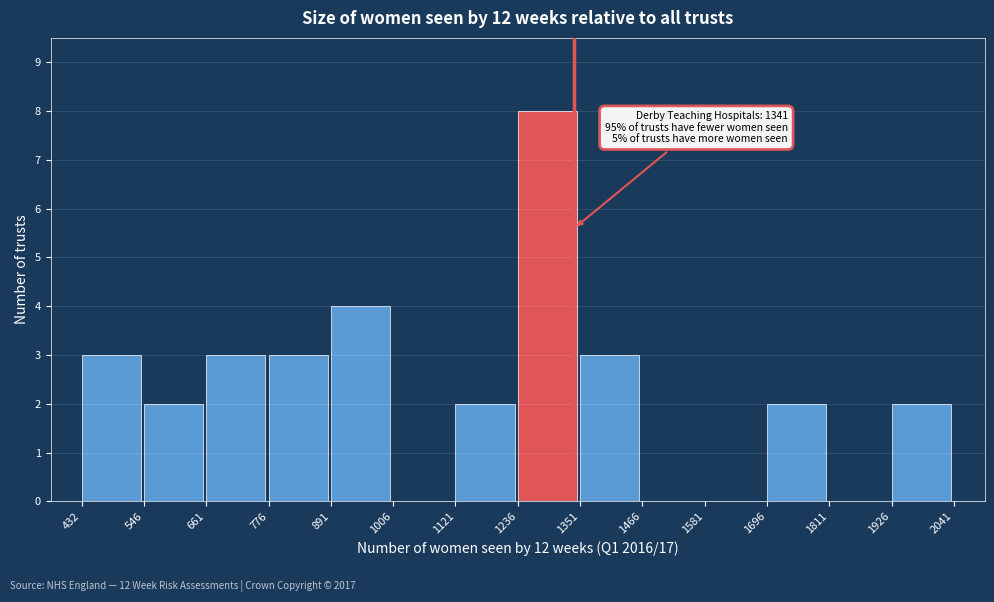

Which range on the x-axis has the tallest bar?

1236 to 1351